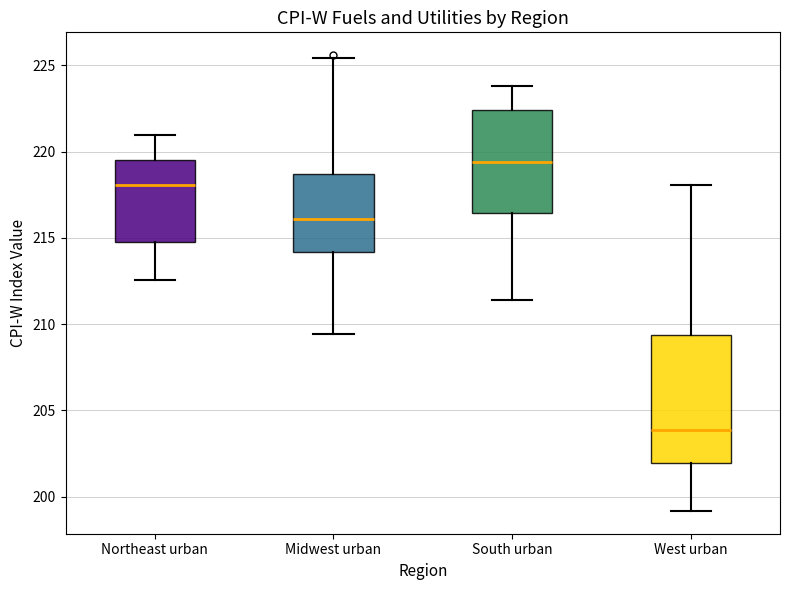

Which box is the tallest, from its lower edge to its upper edge?

West urban